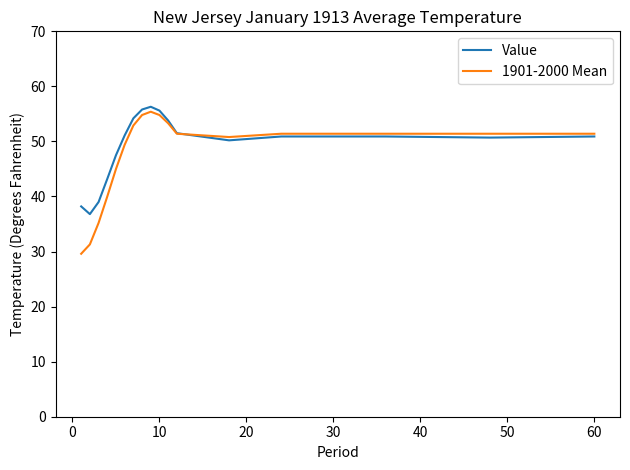

How many lines are shown in the chart?

2